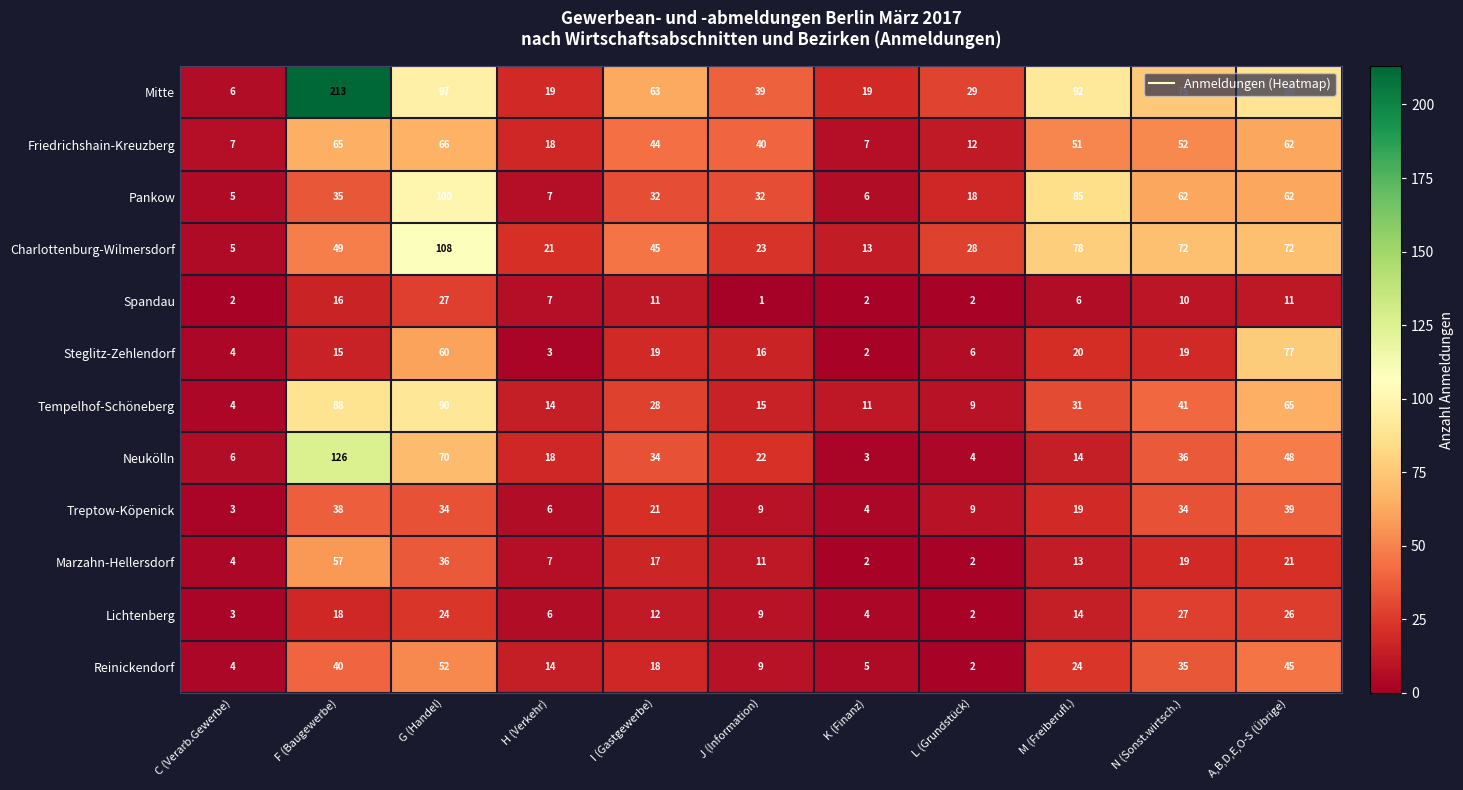

What is the average value of the Spandau series?

9